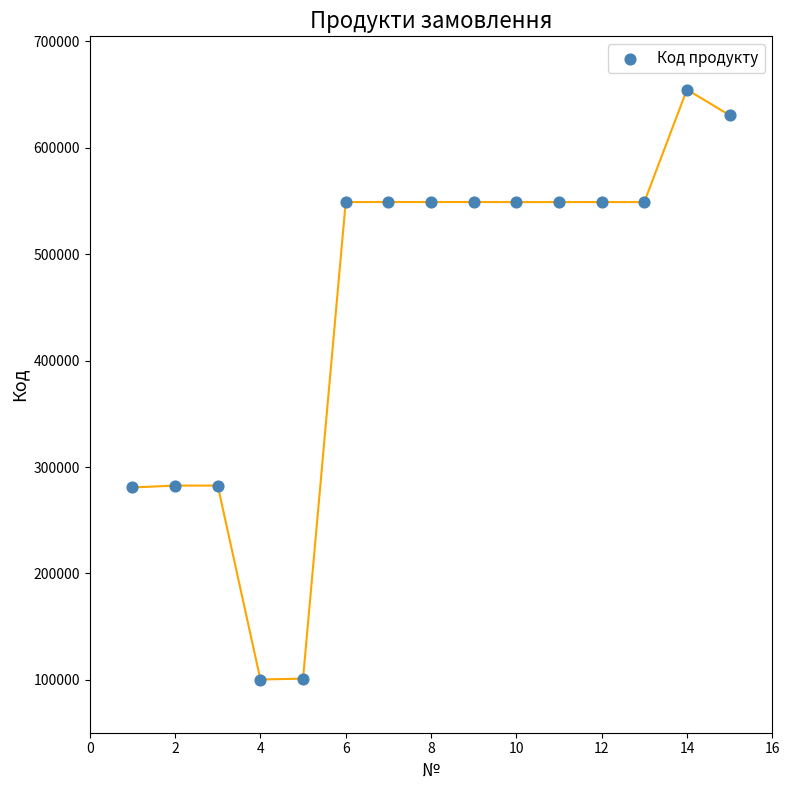

What is the range of X values (max minus min)?

14